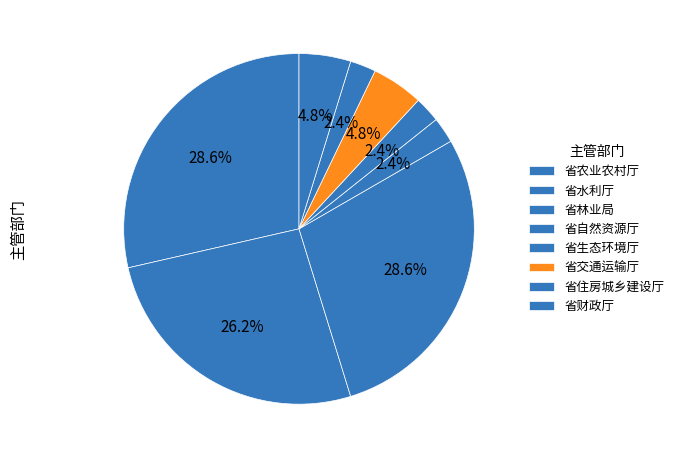

How many slices are in this pie chart?

8